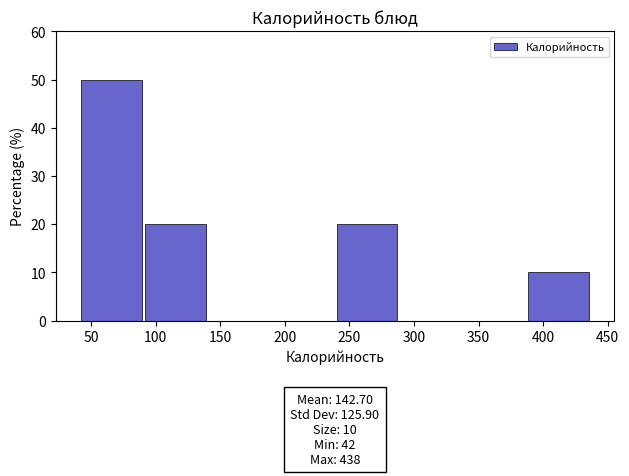

Over which range of the x-axis is the bar tallest?

42.0 to 91.5